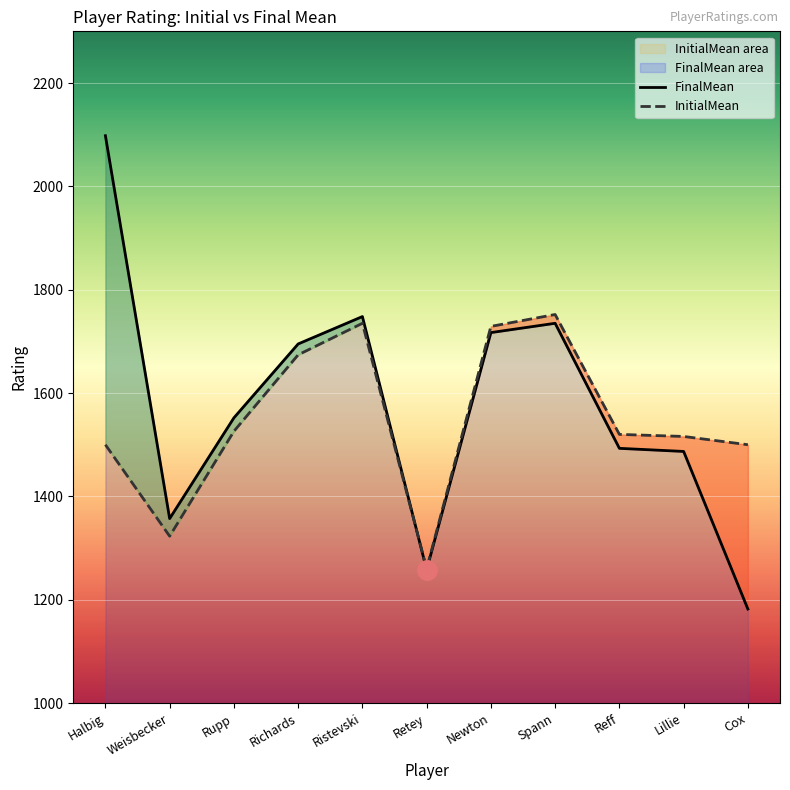

Where does the InitialMean series first go above 1520?

Rupp